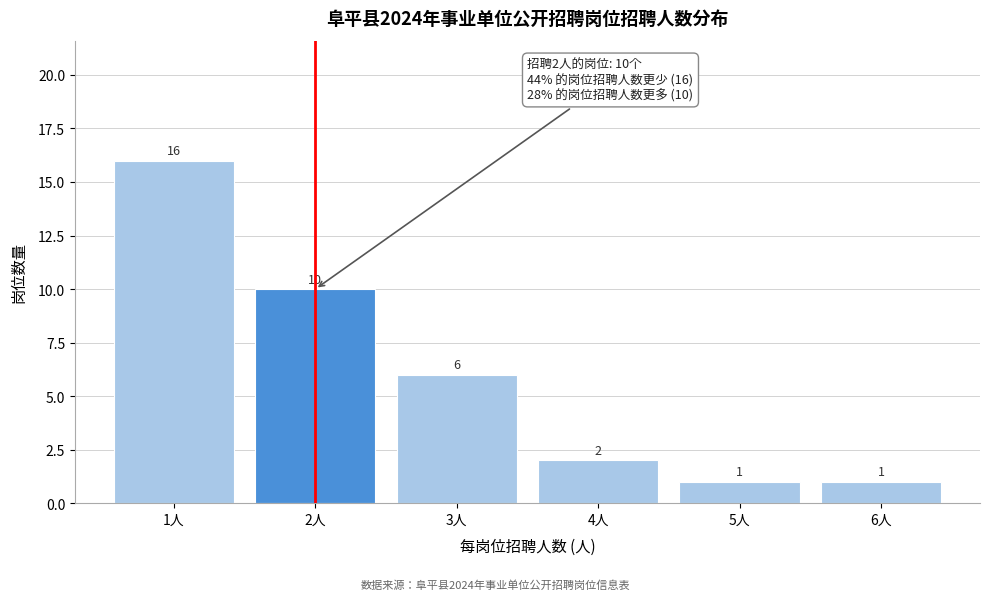

Reading left to right, transcribe this chart: for each bar, give the range it covers on the x-axis and its height.

0.5 to 1.5: 16
1.5 to 2.5: 10
2.5 to 3.5: 6
3.5 to 4.5: 2
4.5 to 5.5: 1
5.5 to 6.5: 1